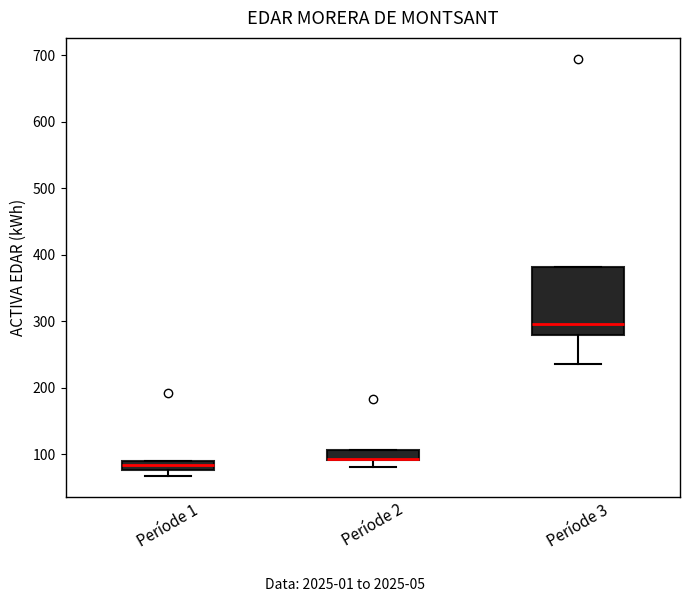

Comparing the boxes themselves (not the whiskers), which one is the tallest?

Període 3